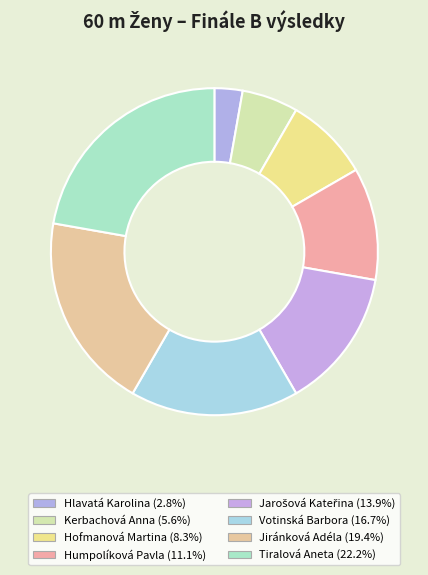

What percentage is NOT represented by Humpolíková Pavla?

88.9%